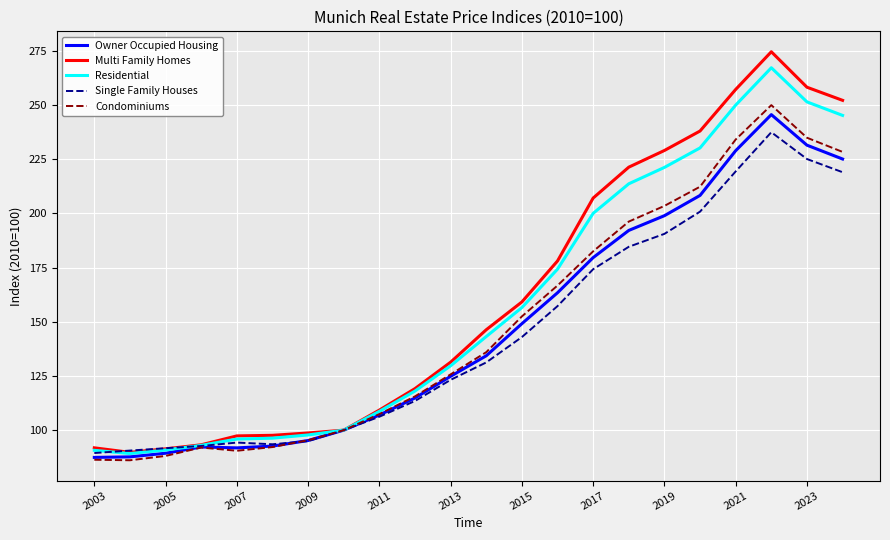

Which series has the largest range (max minus min)?

Multi Family Homes